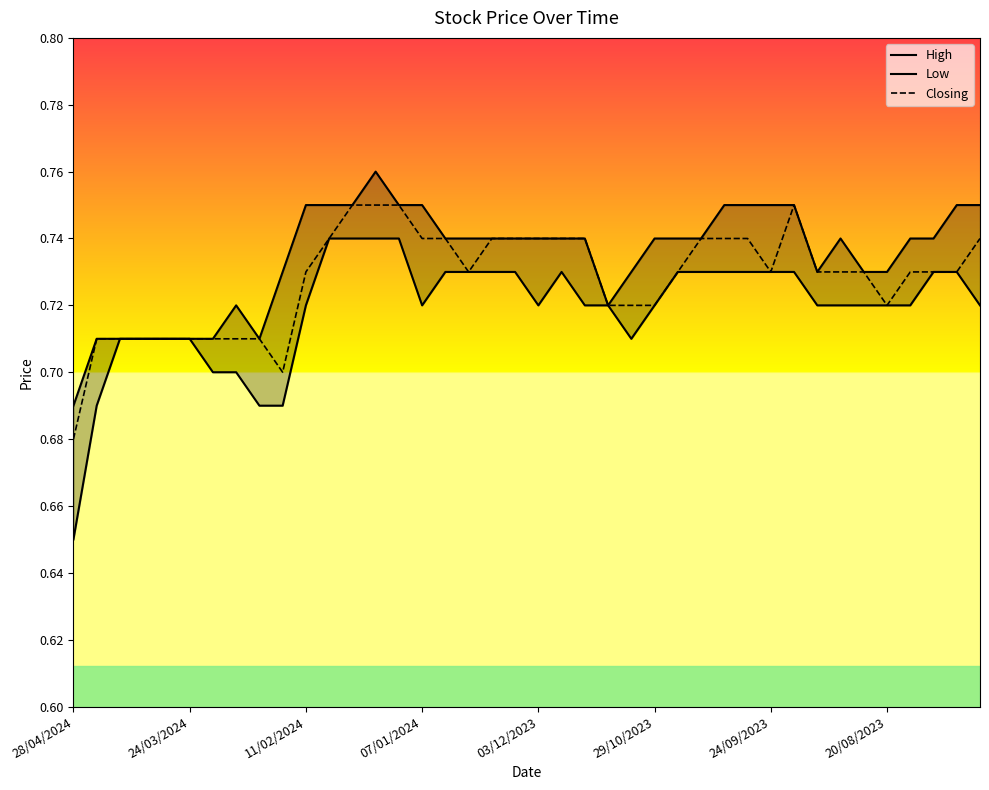

Which category has the lowest value in the Closing series?

28/04/2024